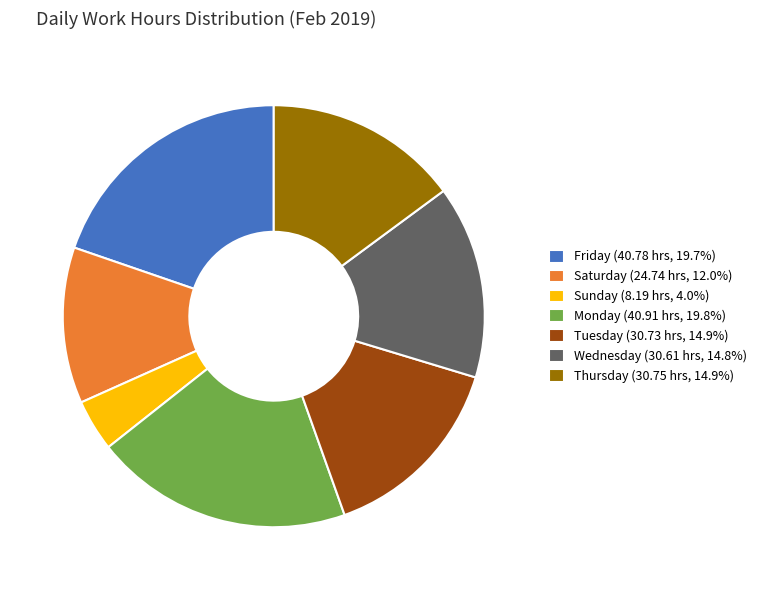

How many slices are in this pie chart?

7